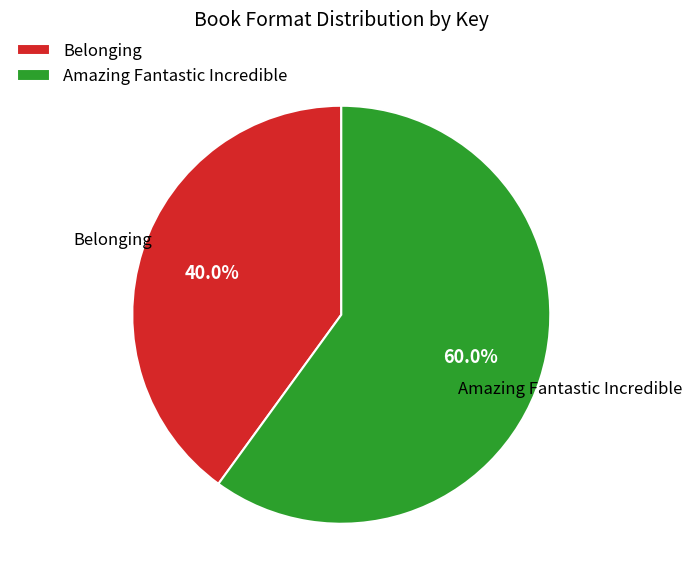

Rank the categories by value from highest to lowest.

Amazing Fantastic Incredible, Belonging